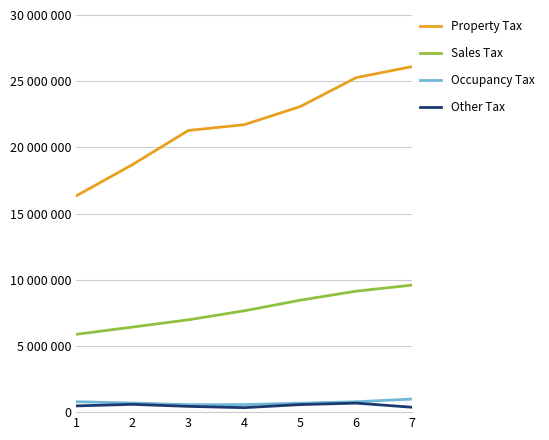

What are all the series names shown in the legend?

Property Tax, Sales Tax, Occupancy Tax, Other Tax